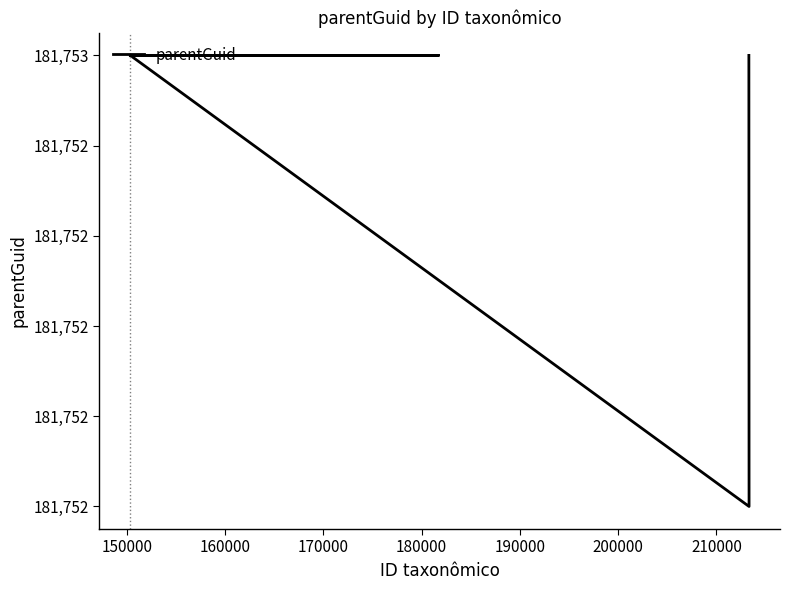

How many values are below 181753?

1